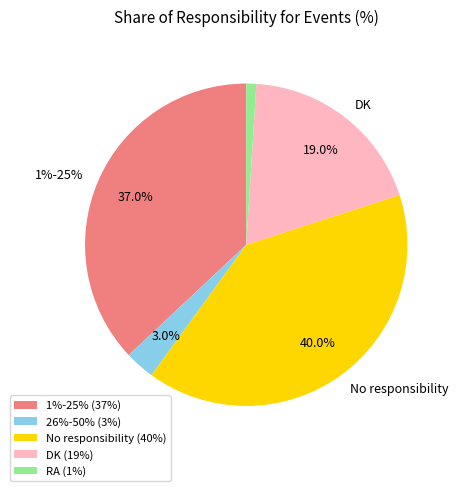

Is 1%-25% the majority of the pie?

No